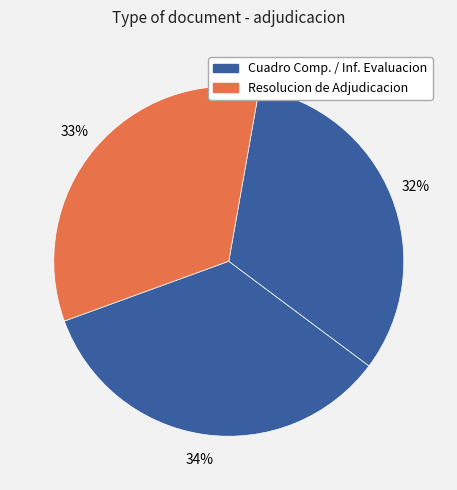

Rank the categories by value from highest to lowest.

Cuadro Comparativo de Ofertas, Resolucion de Adjudicacion, Informe de Evaluacion